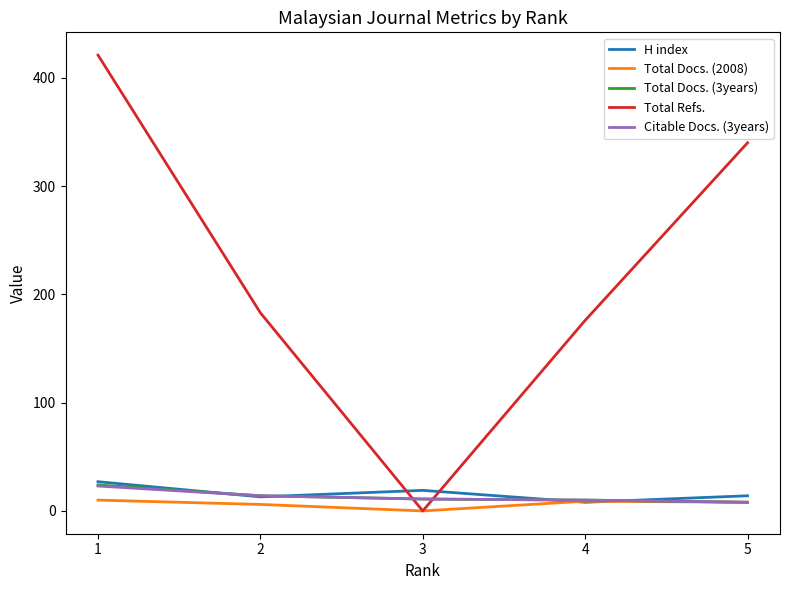

Which series changed the most between 3 and 5?

Total Refs.